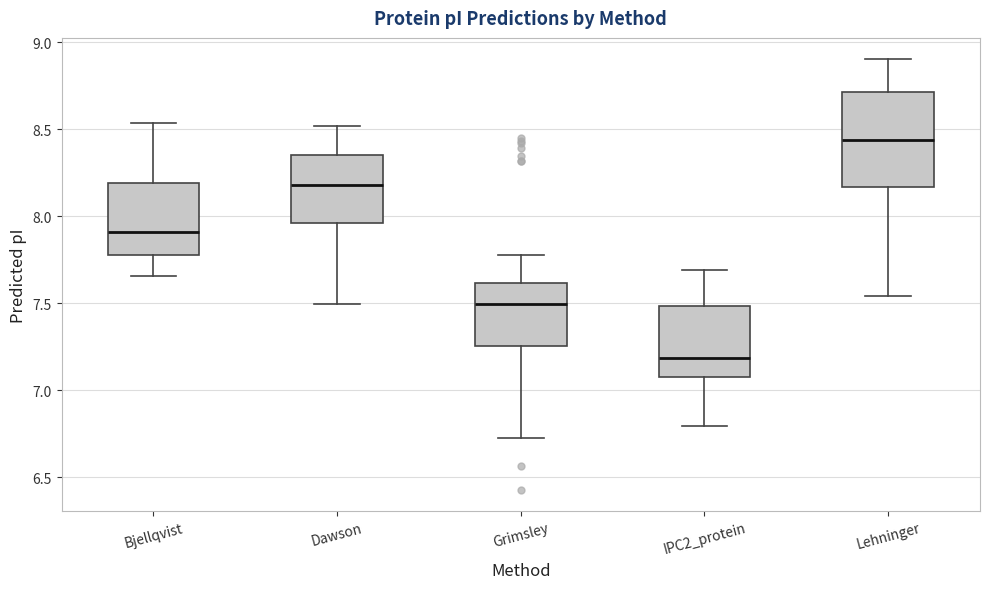

Comparing the boxes themselves (not the whiskers), which one is the tallest?

Lehninger